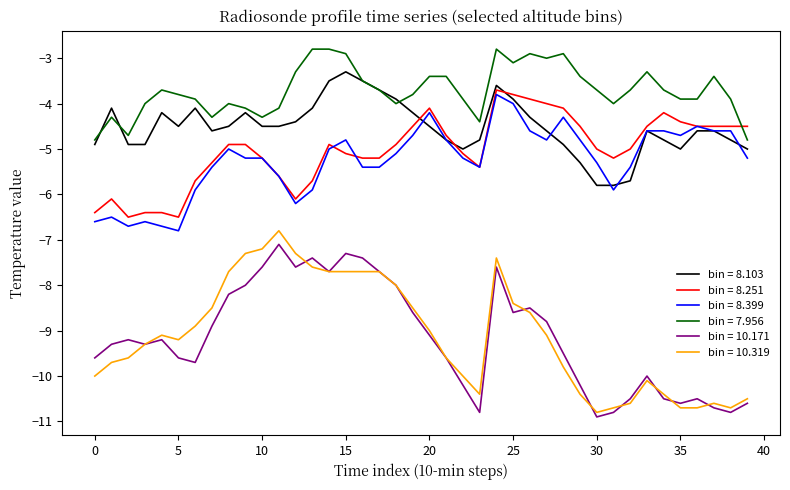

Which series has the largest total across all categories?

bin = 7.956